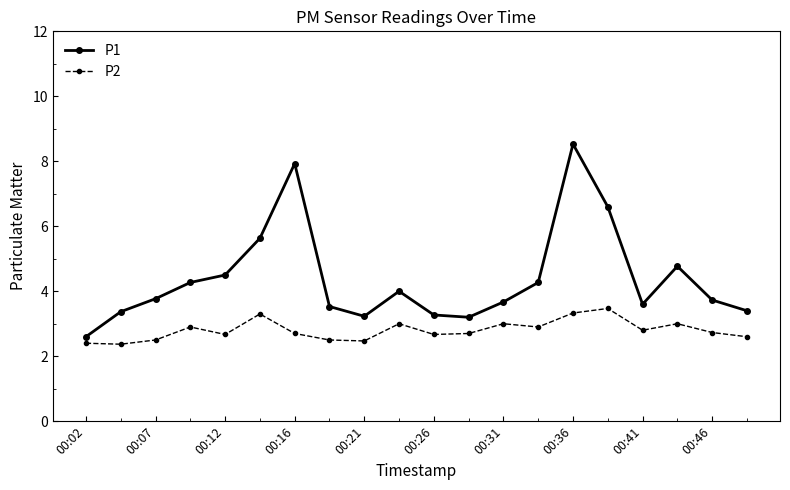

What is the minimum value shown in the chart?

2.4